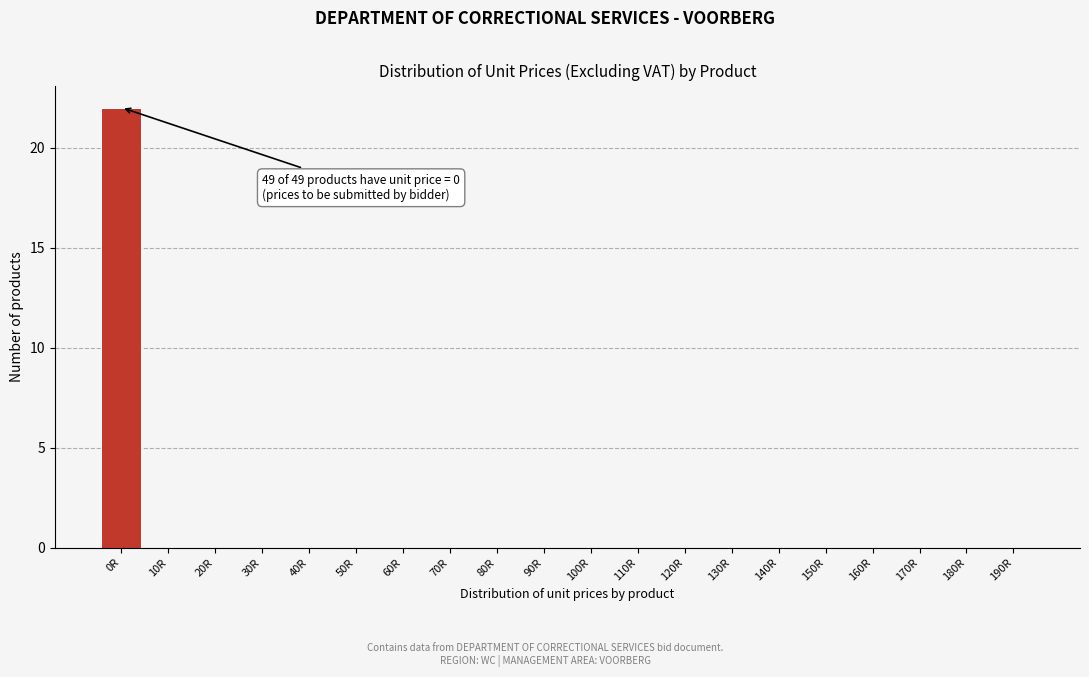

Reading right to left, transcribe all the data shown in this chart.

190R=0	180R=0	170R=0	160R=0	150R=0	140R=0	130R=0	120R=0	110R=0	100R=0	90R=0	80R=0	70R=0	60R=0	50R=0	40R=0	30R=0	20R=0	10R=0	0R=22